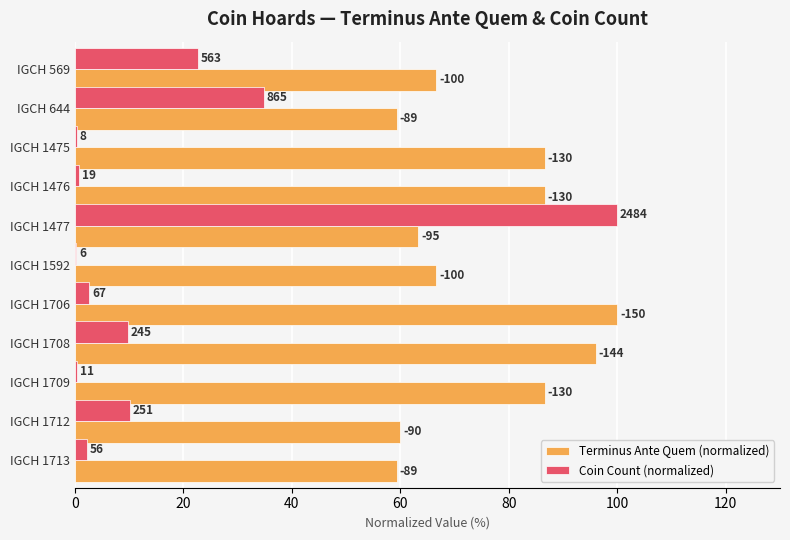

What are all the series names shown in the legend?

Terminus Ante Quem (normalized), Coin Count (normalized)